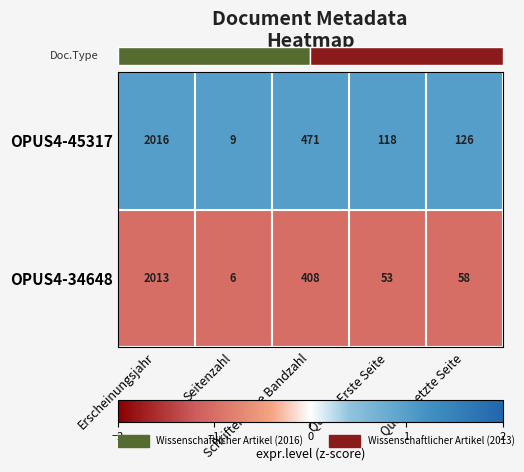

How many series are shown in this chart?

2